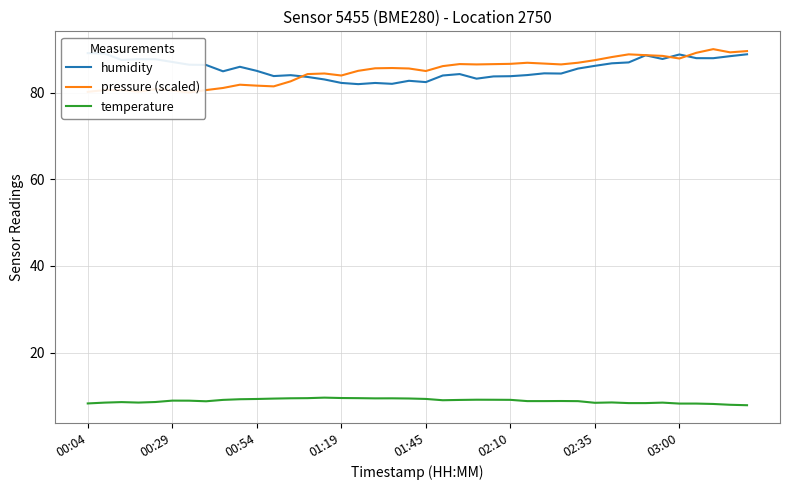

True or false: temperature has a value of 2.1 at 00:04.

False